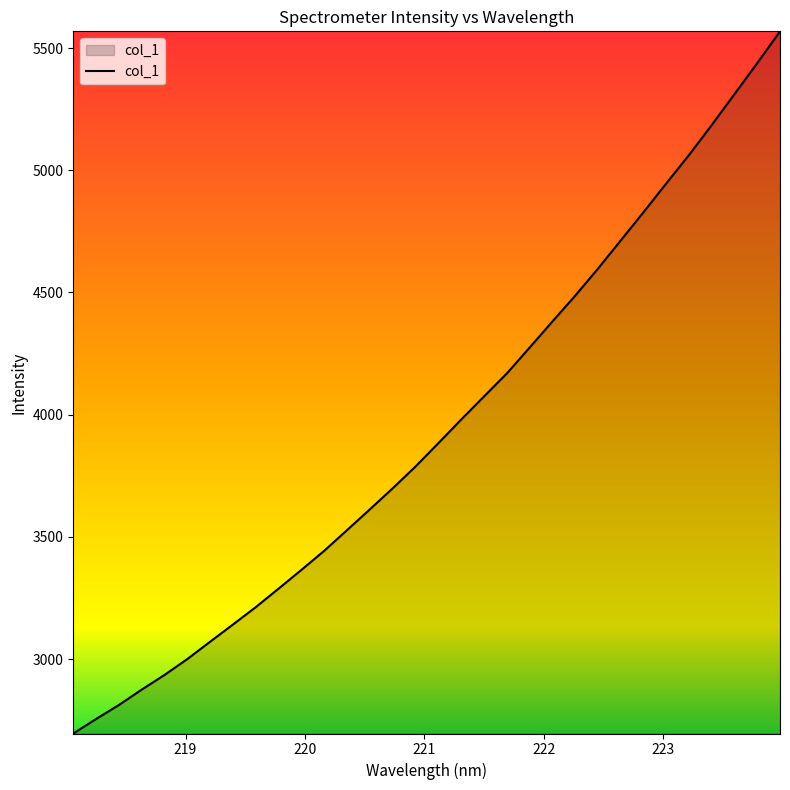

What is the difference between the maximum and minimum values?

2873.0